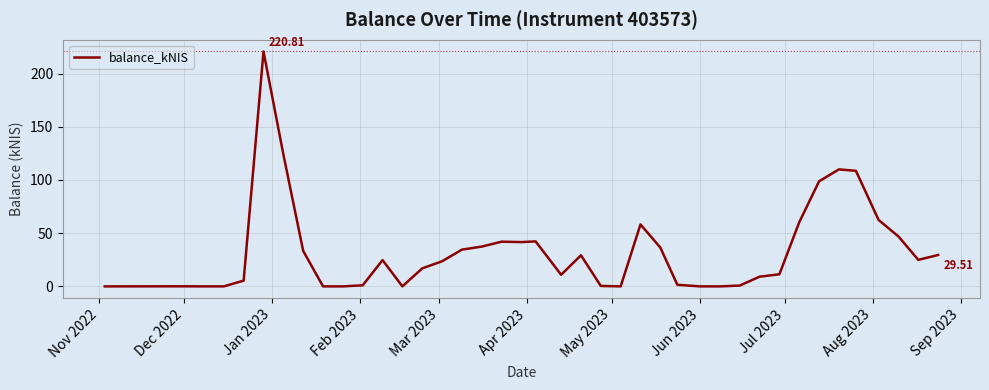

What is the difference between the maximum and minimum values?

220.8